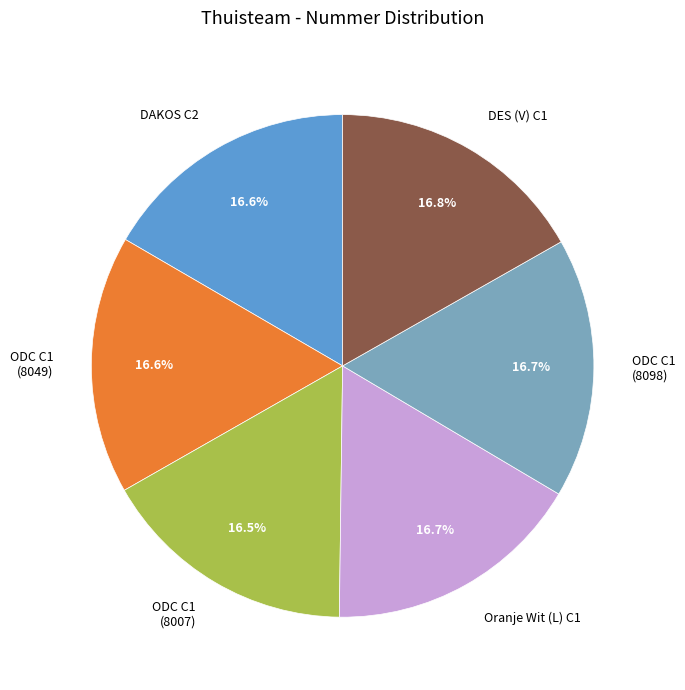

Does Oranje Wit (L) C1 represent more than half of the total?

No